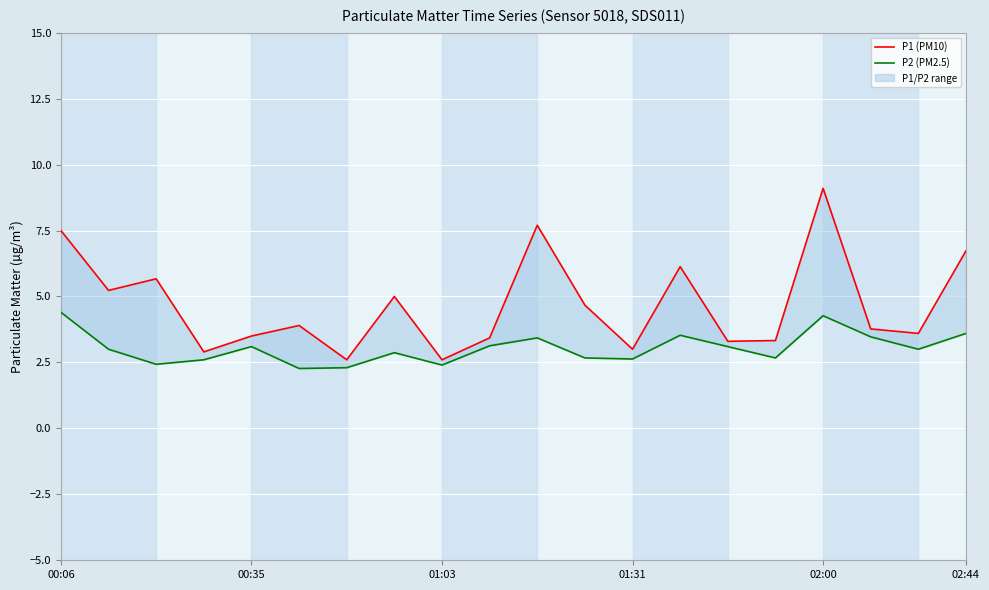

What are all the series names shown in the legend?

P1 (PM10), P2 (PM2.5)